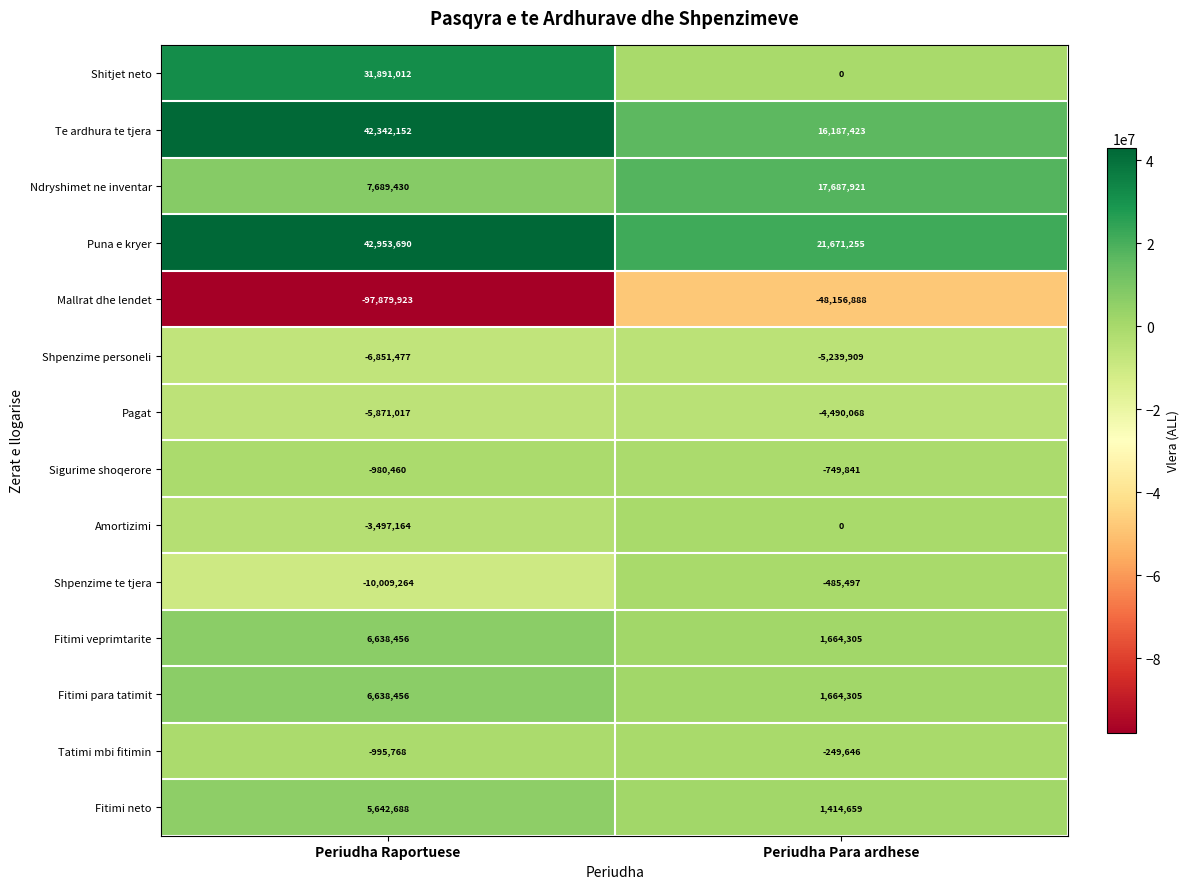

Reading left to right, transcribe all the data shown in this chart.

Shitjet neto: 31891012	0
Te ardhura te tjera: 42342152	16187423
Ndryshimet ne inventar: 7689430	17687921
Puna e kryer: 42953690	21671255
Mallrat dhe lendet: -97879923	-48156888
Shpenzime personeli: -6851477	-5239909
Pagat: -5871017	-4490068
Sigurime shoqerore: -980460	-749841
Amortizimi: -3497164	0
Shpenzime te tjera: -10009264	-485497
Fitimi veprimtarite: 6638456	1664305
Fitimi para tatimit: 6638456	1664305
Tatimi mbi fitimin: -995768	-249646
Fitimi neto: 5642688	1414659